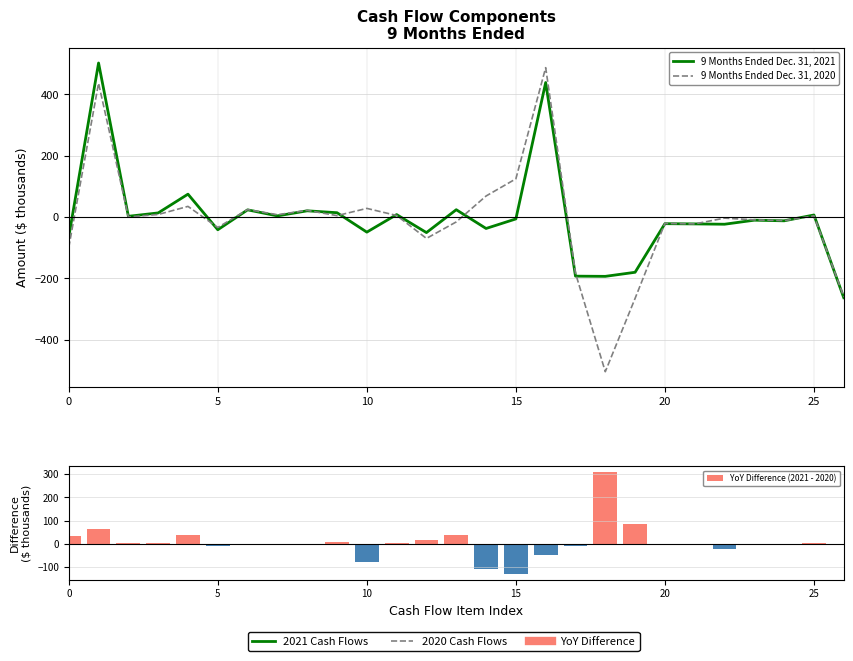

What is the total value across all series at 21?

-44.5